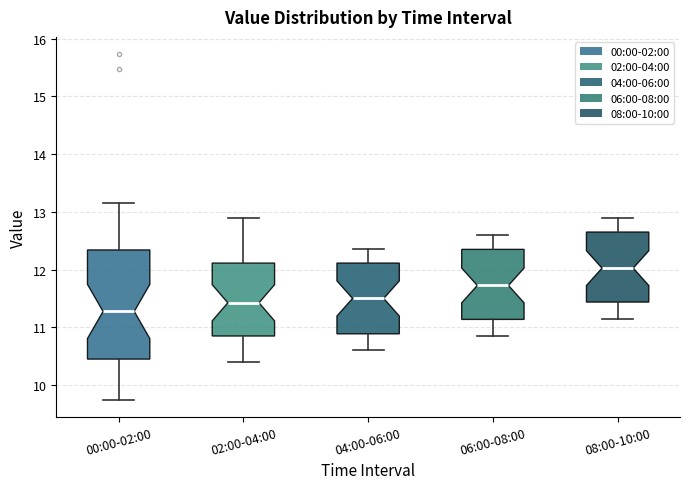

Reading left to right, transcribe this box plot: for each box, give where its median line is, the range the box spans, and where its two whiskers end, as read against the y-axis. The values are not printed on the chart, so give them approximately, as read against the axis.

00:00-02:00: median 11.3, box 10.5 to 12.3, whiskers 9.8 to 13.2
02:00-04:00: median 11.4, box 10.9 to 12.1, whiskers 10.4 to 12.9
04:00-06:00: median 11.5, box 10.9 to 12.1, whiskers 10.6 to 12.4
06:00-08:00: median 11.7, box 11.1 to 12.4, whiskers 10.9 to 12.6
08:00-10:00: median 12.0, box 11.4 to 12.7, whiskers 11.2 to 12.9